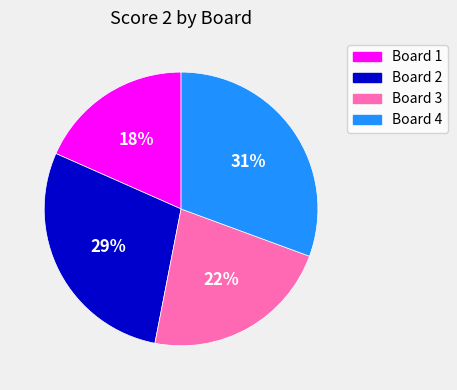

Which has a higher value, Board 1 or Board 2?

Board 2